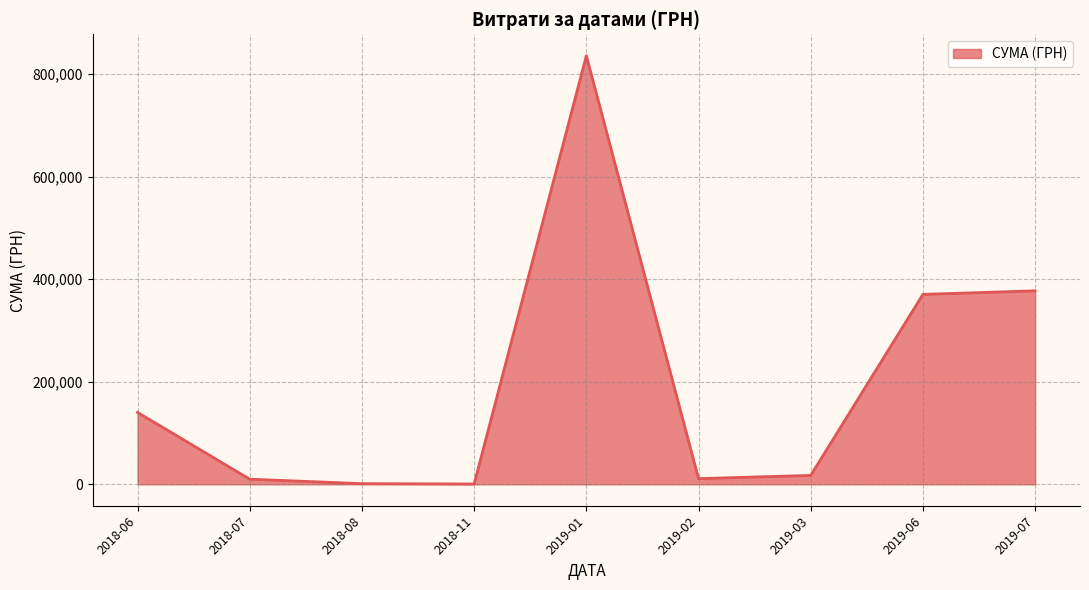

Approximately how many times larger is the value at 2018-06 compared to 2019-06?

0.4